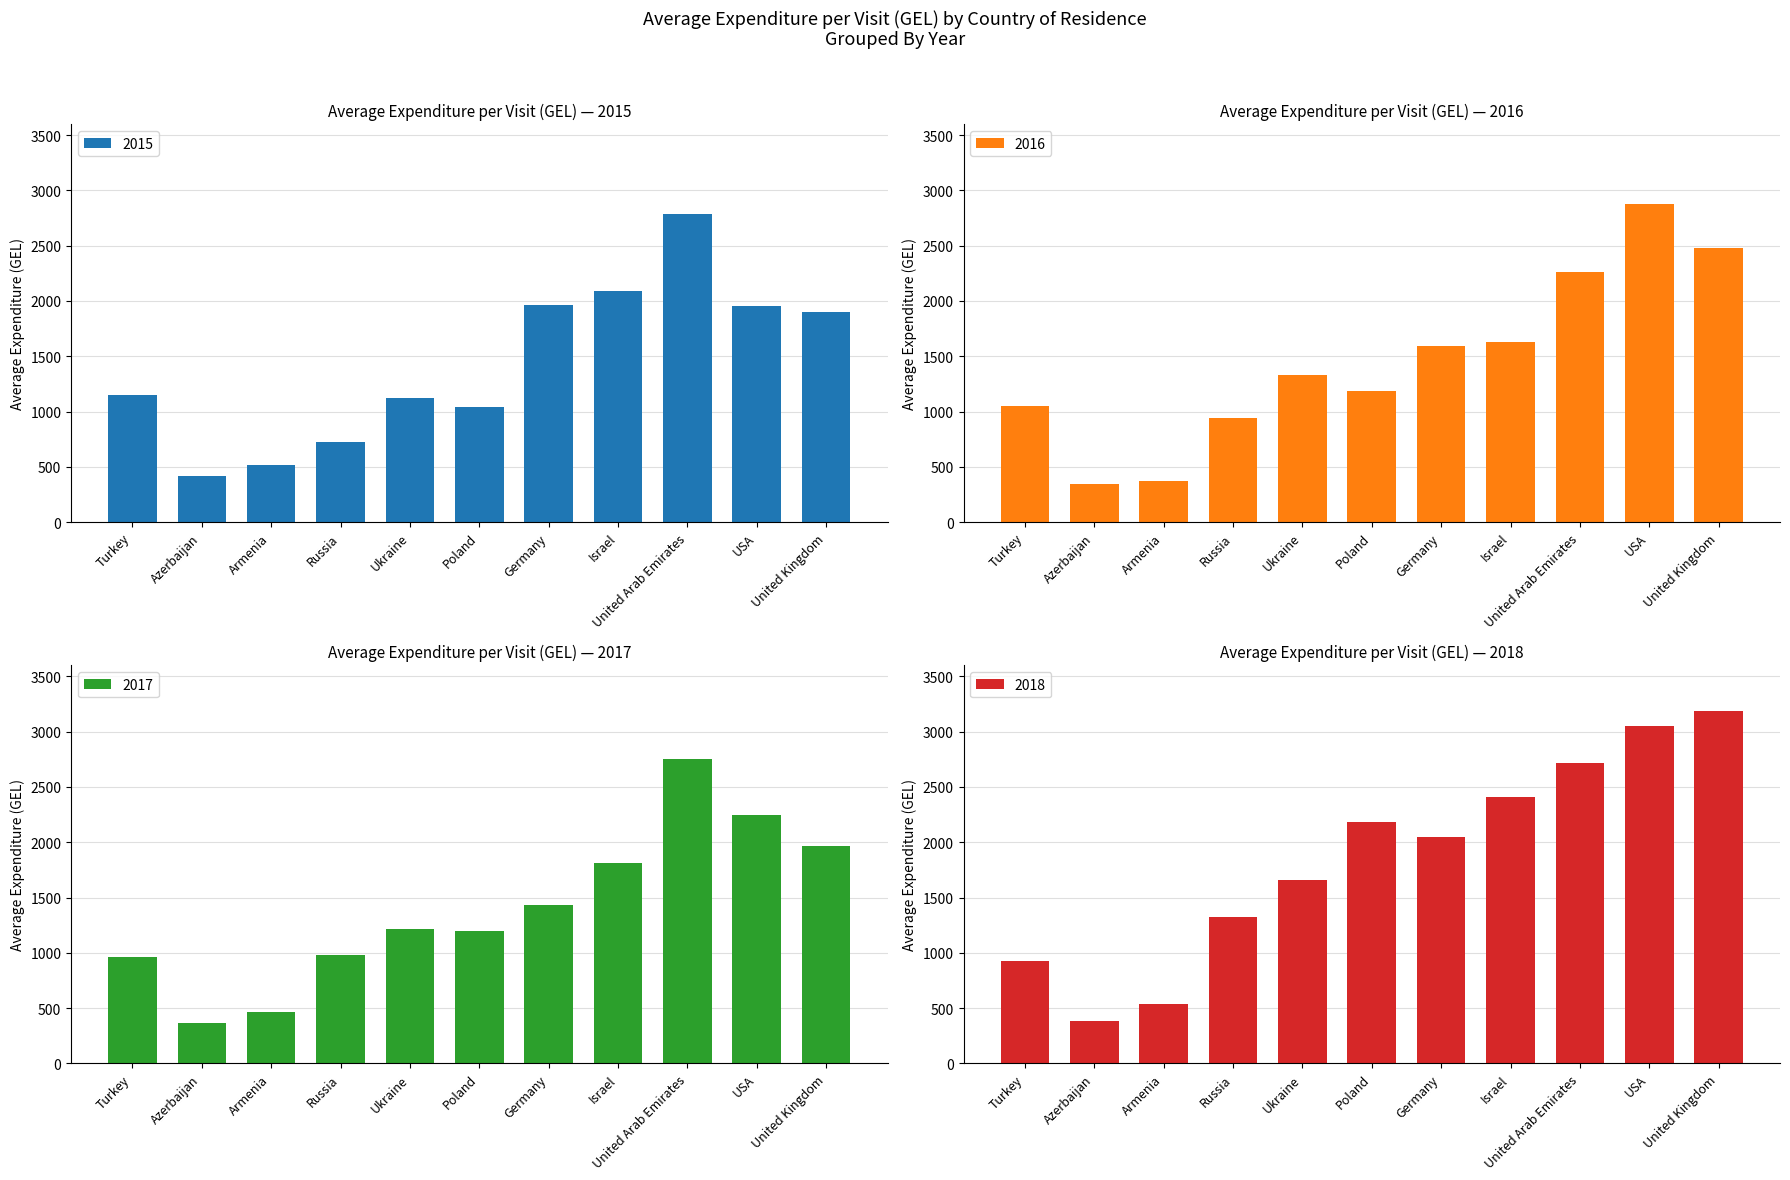

What is the value of the 2016 bar at the 9th from the left?

2263.8